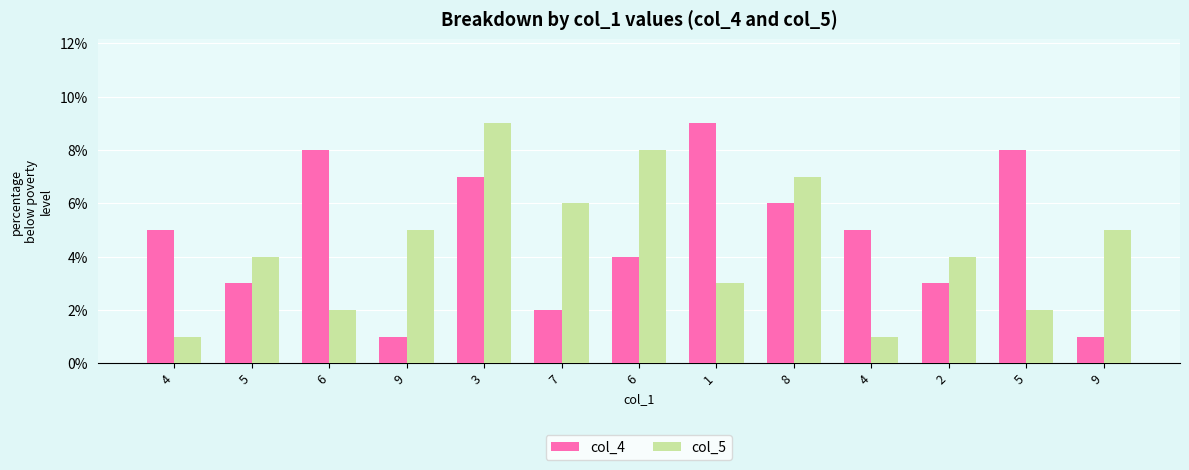

How many data points does each series have?

13